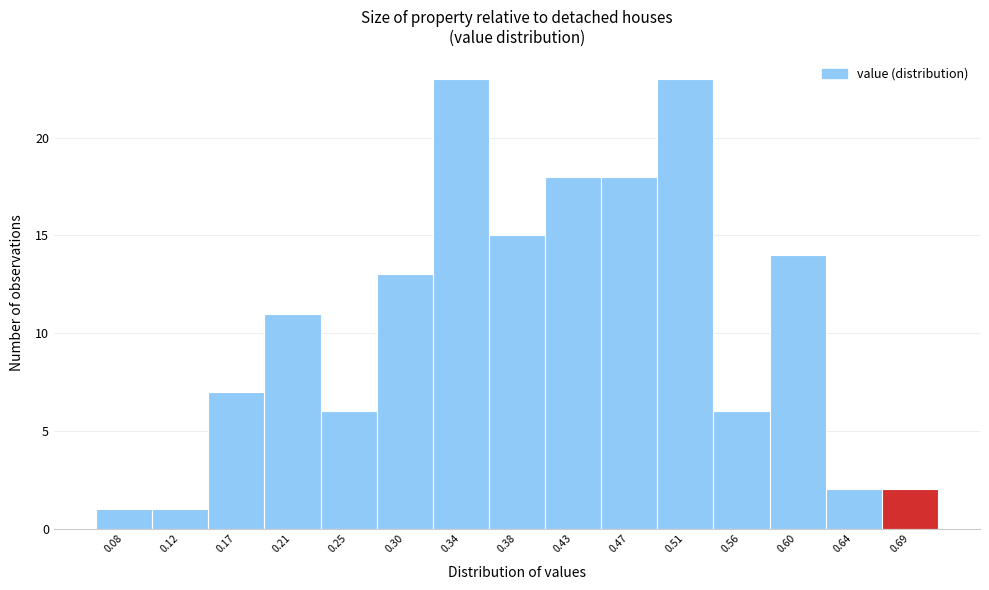

Reading left to right, transcribe all the data shown in this chart.

1	1	7	11	6	13	23	15	18	18	23	6	14	2	2